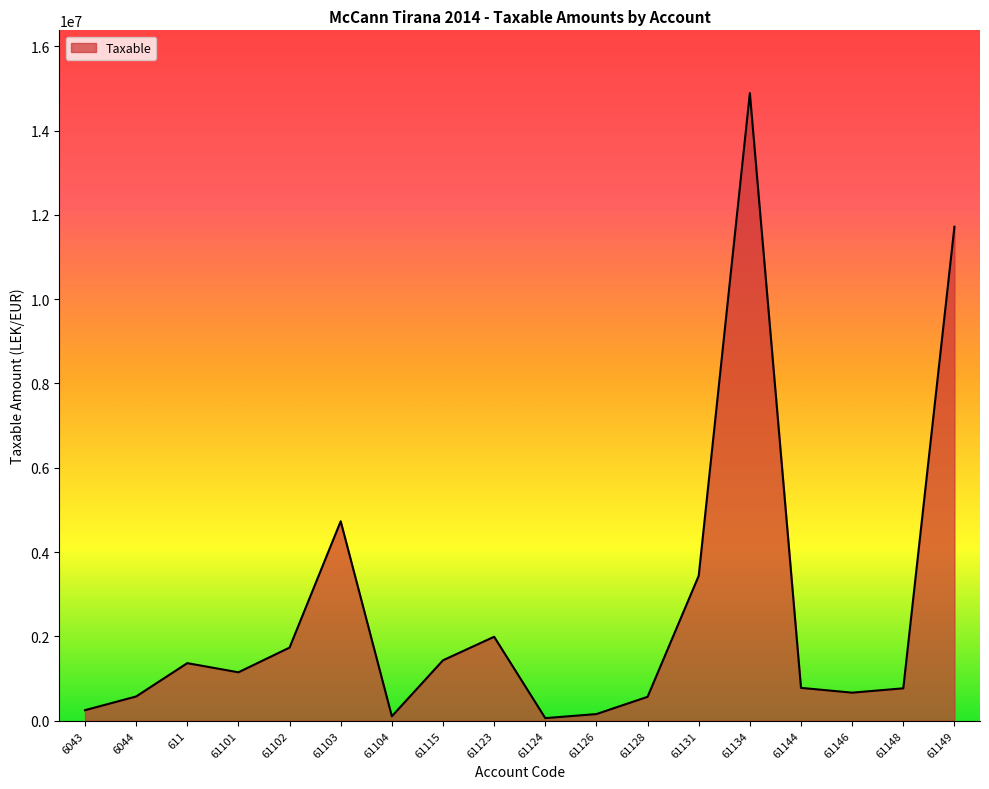

What is the ratio of the value at 61102 to the value at 61123?

0.9